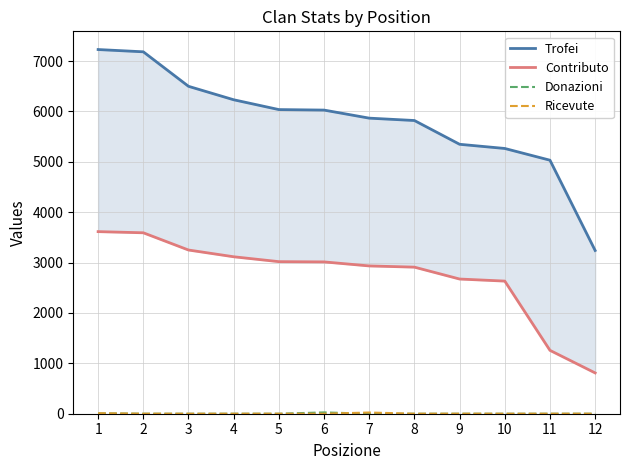

What is the average value of the Donazioni series?

3